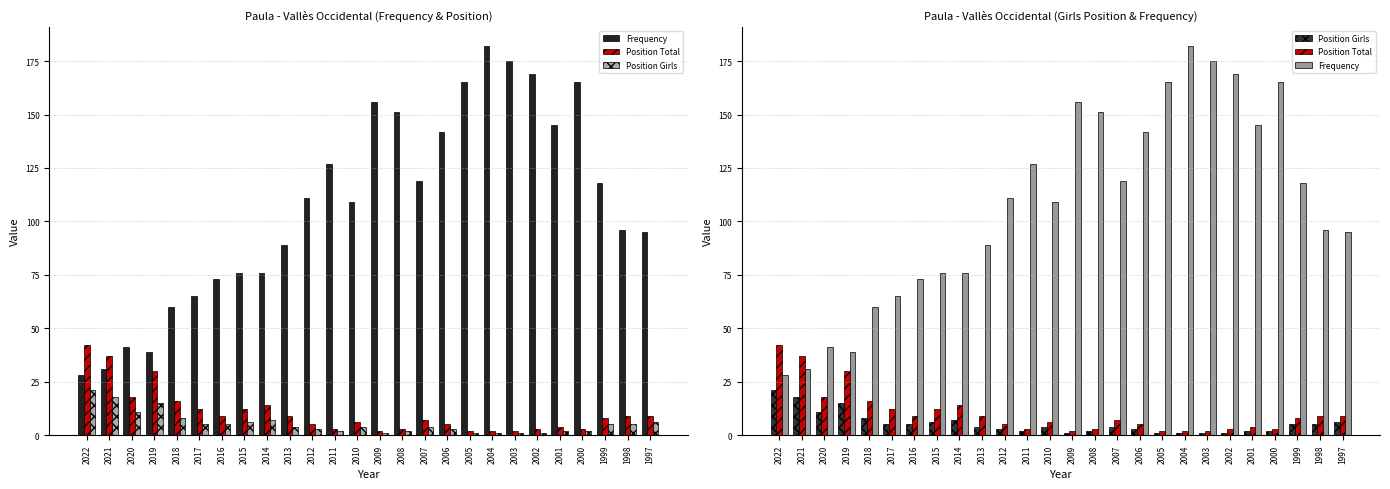

What is the difference between the Position Girls values at 2022 and 2012?

18